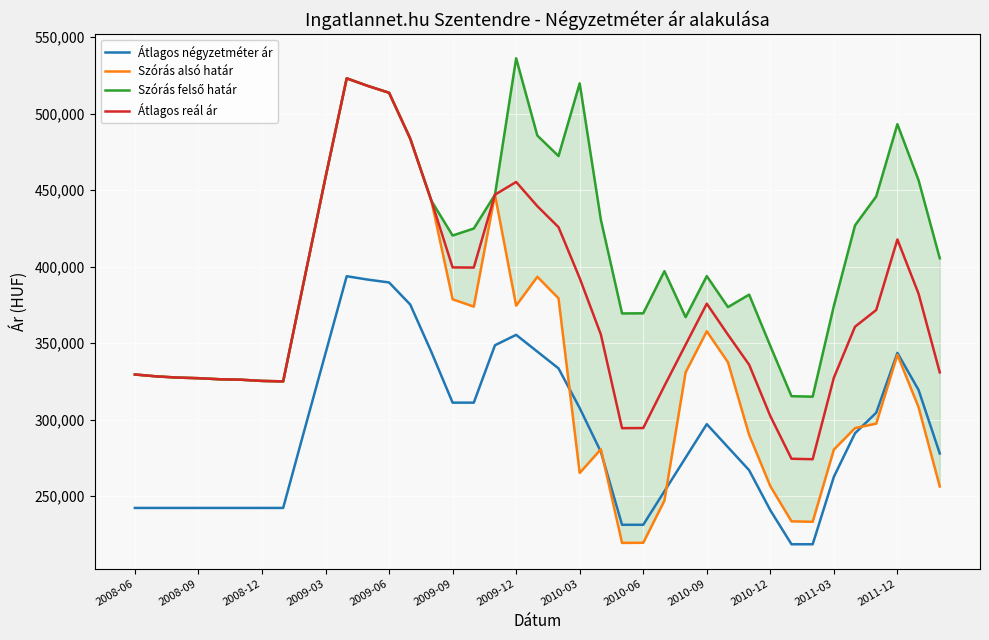

What are all the series names shown in the legend?

Átlagos négyzetméter ár, Szórás alsó határ, Szórás felső határ, Átlagos reál ár